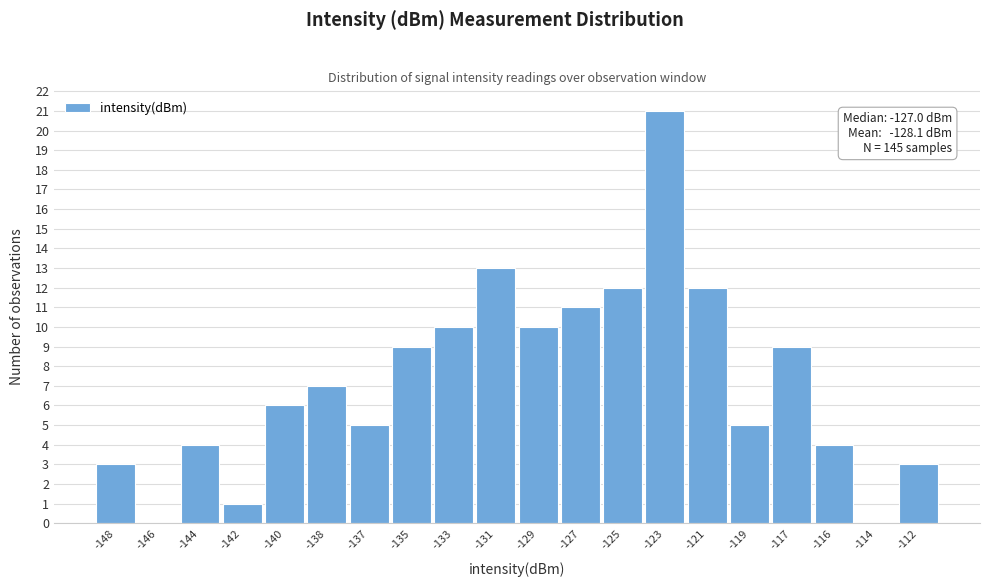

Reading left to right, list all the values displayed in this chart.

-148=3	-146=0	-144=4	-142=1	-140=6	-138=7	-137=5	-135=9	-133=10	-131=13	-129=10	-127=11	-125=12	-123=21	-121=12	-119=5	-117=9	-116=4	-114=0	-112=3